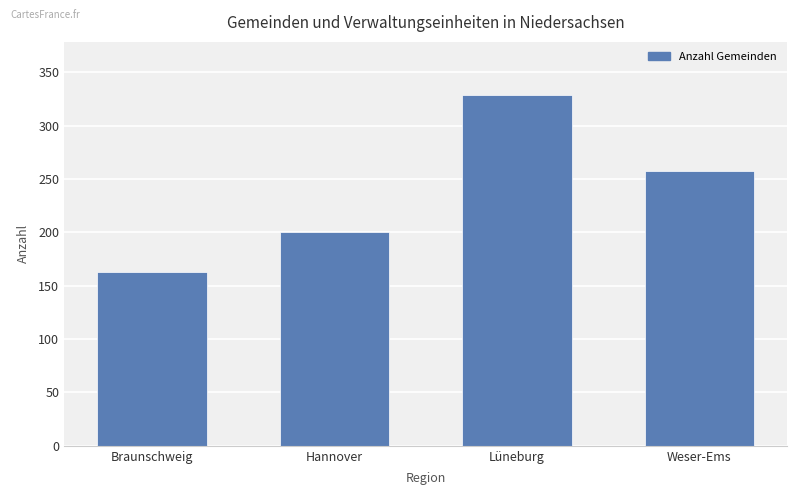

What is the label of the 3rd bar from the right?

Hannover